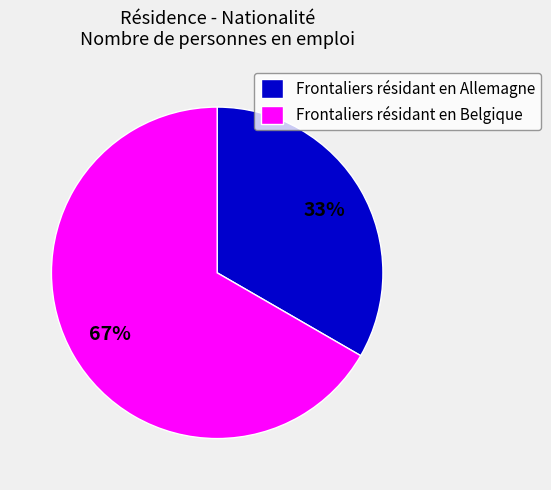

Which category has the biggest portion of the pie?

Frontaliers résidant en Belgique